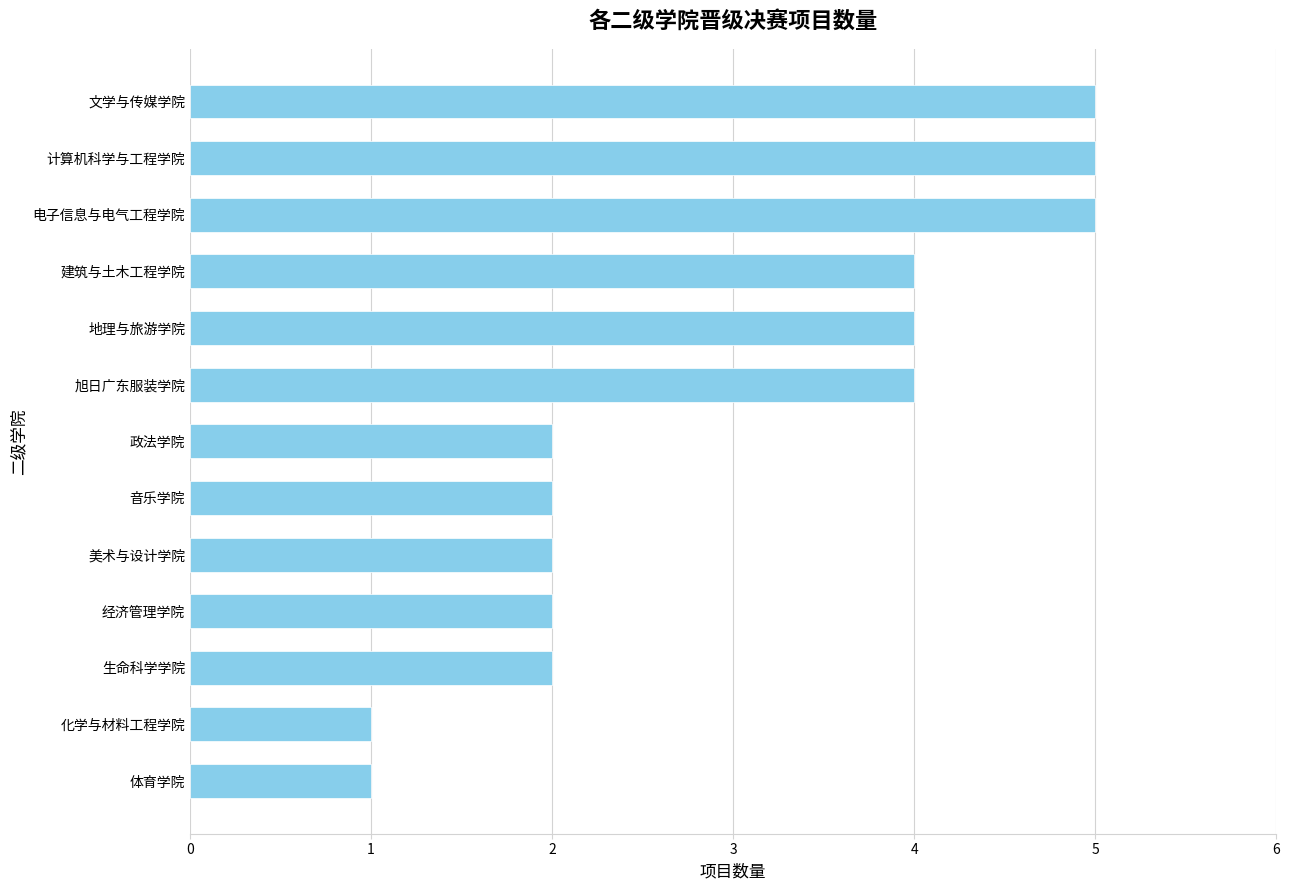

What is the greatest value displayed?

5